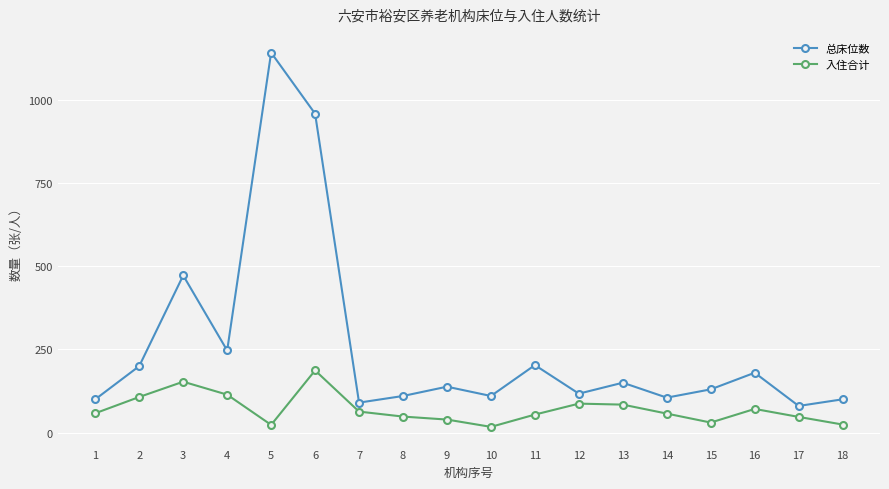

The 总床位数 series shows 365 at 6. True or false?

False